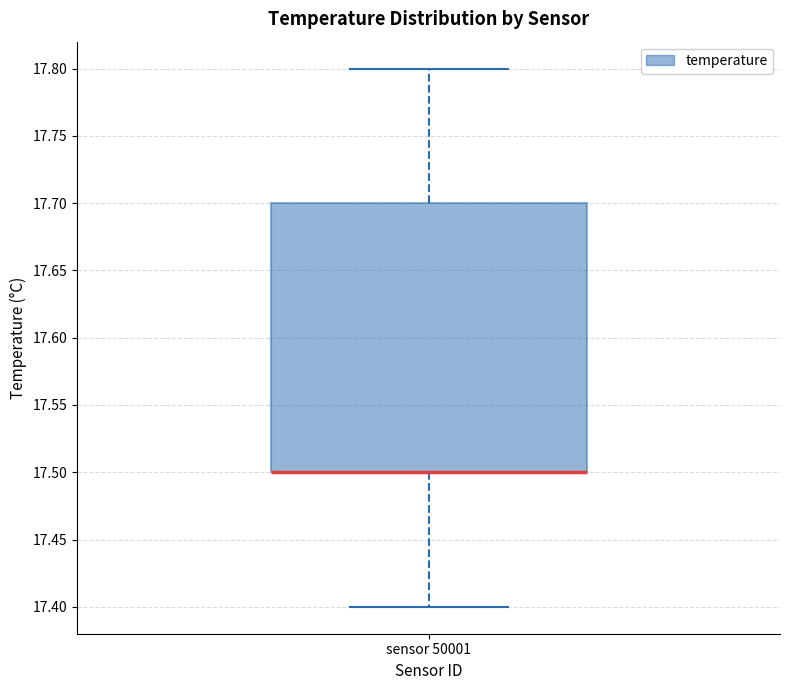

Where does the lower whisker of the box for sensor 50001 end on the y-axis? The values are not printed on the chart, so give them approximately, as read against the axis.

17.4